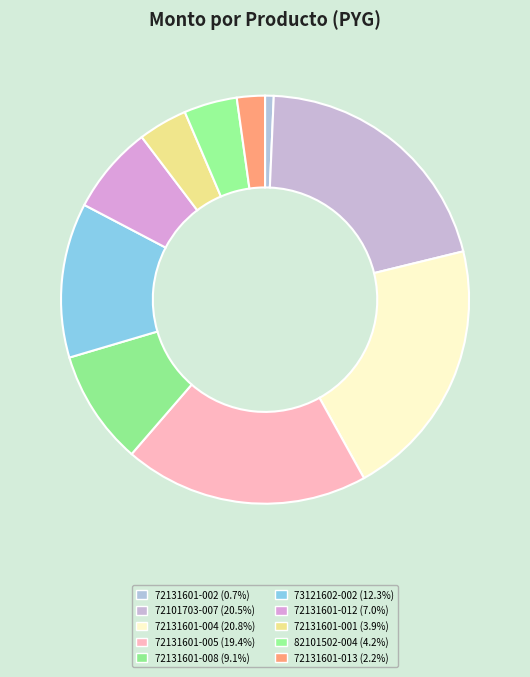

Does 72131601-005 account for over 50% of the chart?

No